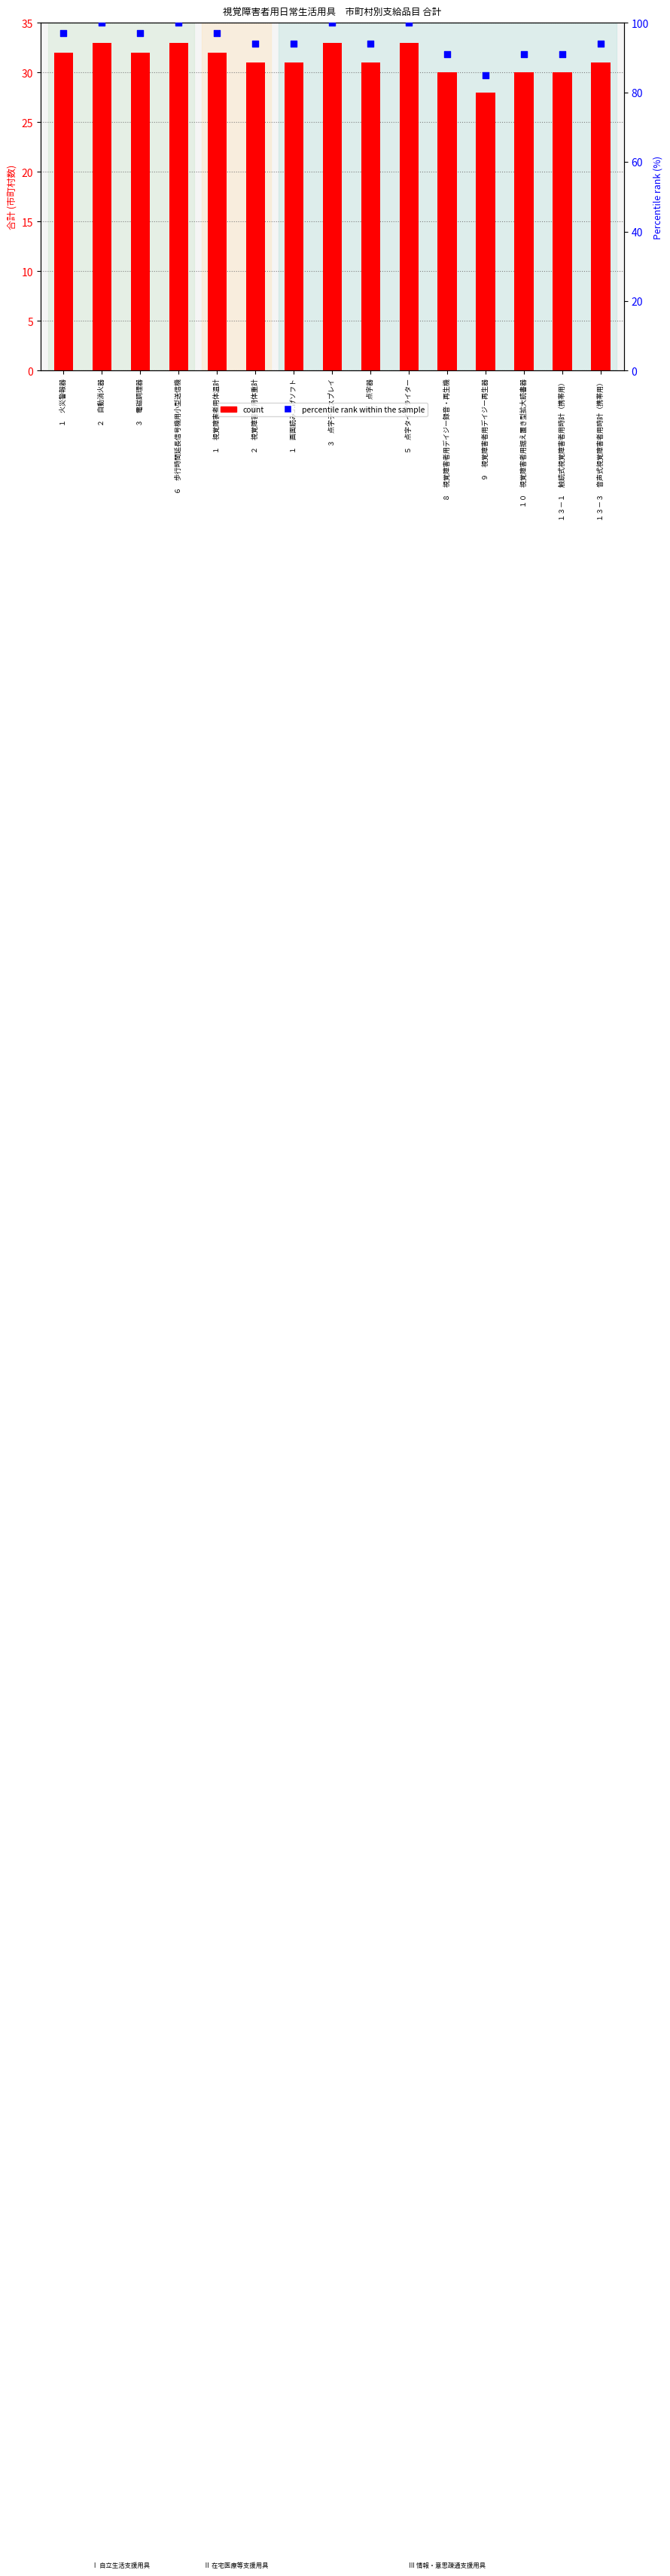

Which series has the largest total across all categories?

percentile rank within the sample